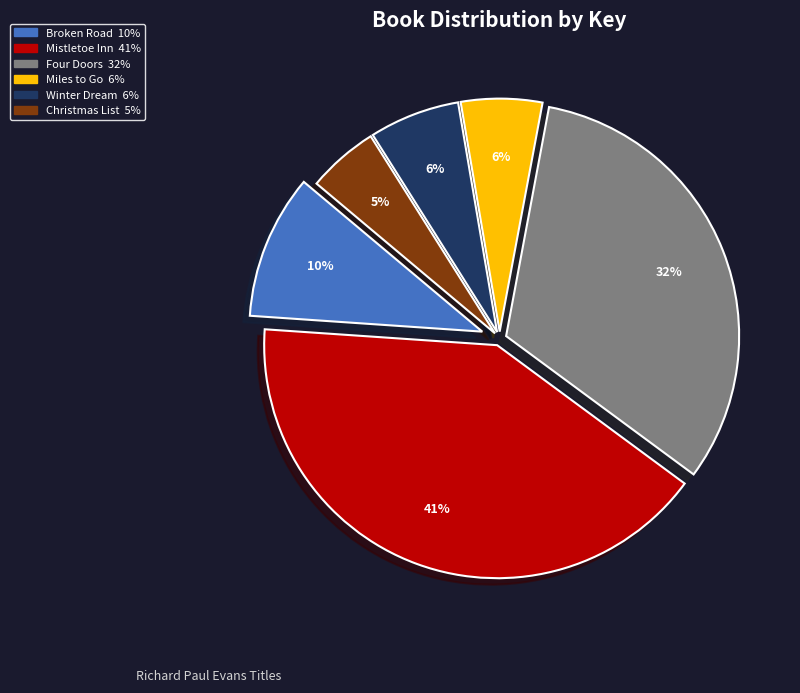

Count the number of slices in the pie.

6